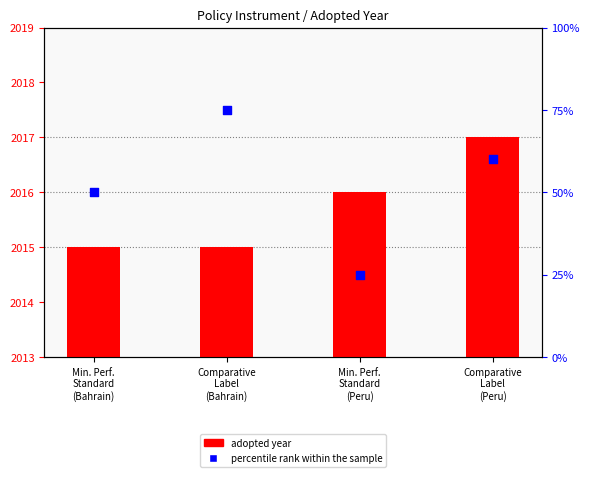

At which category is the sum across all series the highest?

Comparative
Label
(Bahrain)